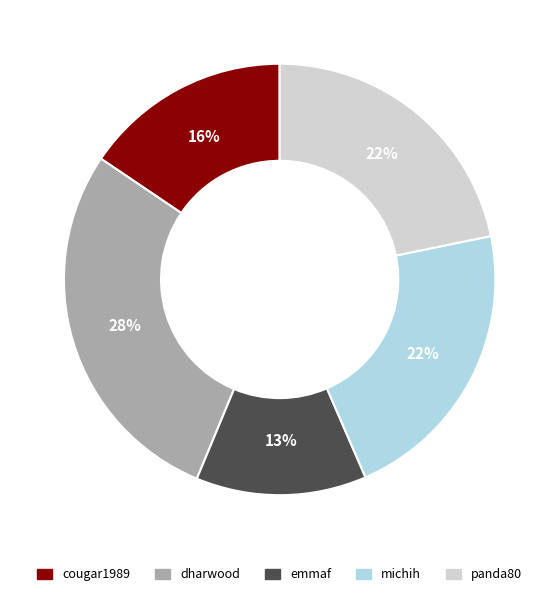

Do panda80 and cougar1989 together represent more than half of the pie?

No